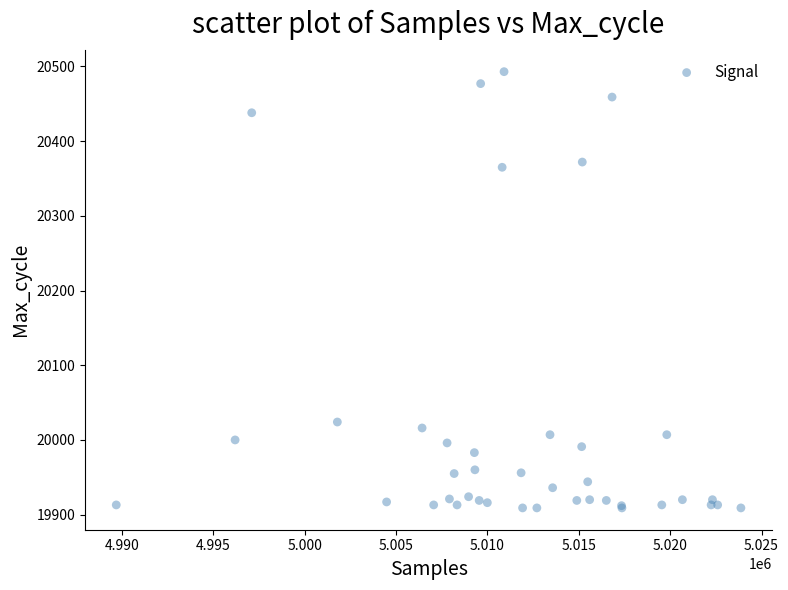

What Y value in the scatter plot is closest to 20201?

20365